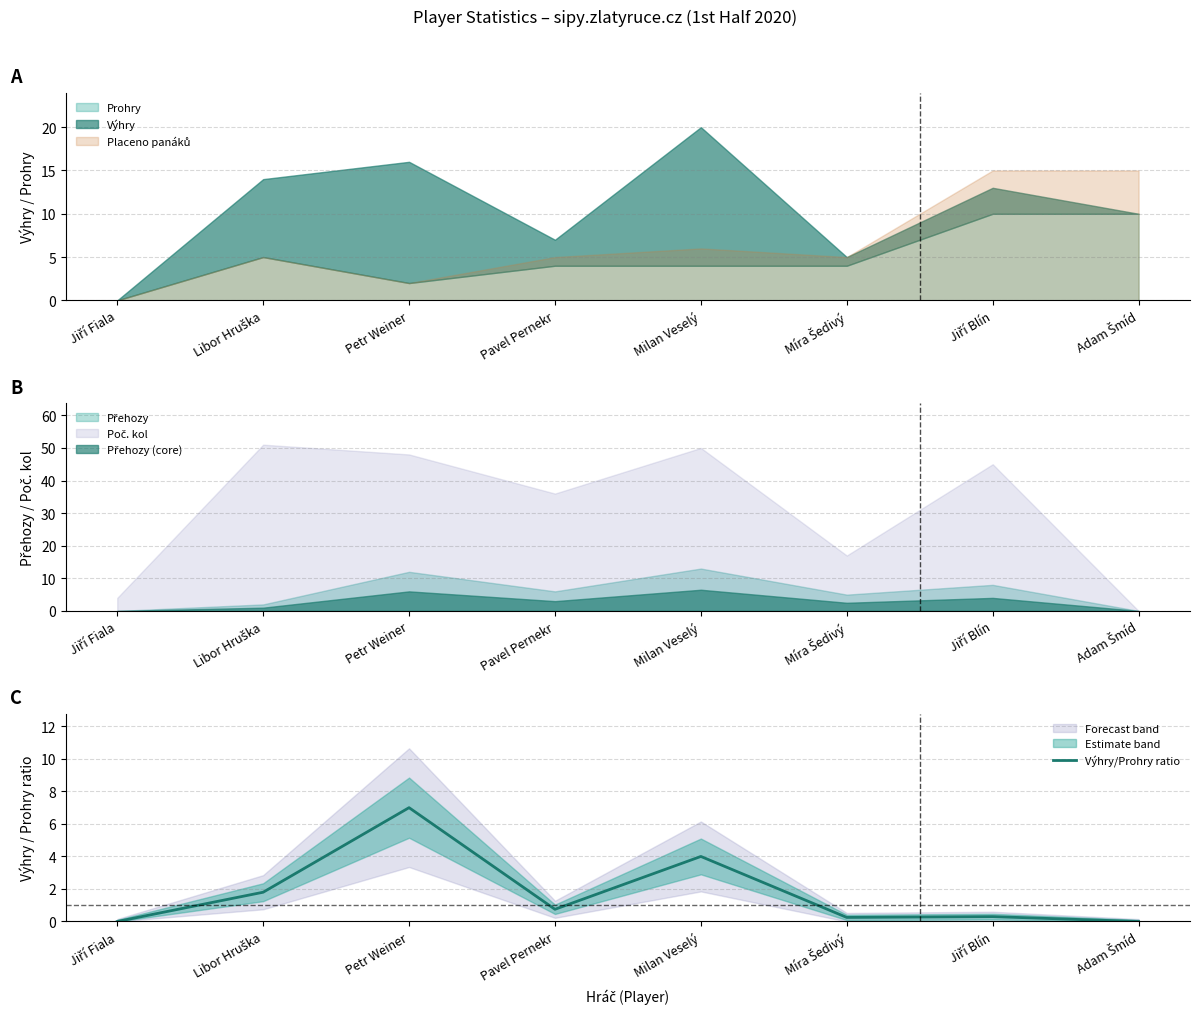

True or false: the data shows 4.1 at Jiří Fiala.

False